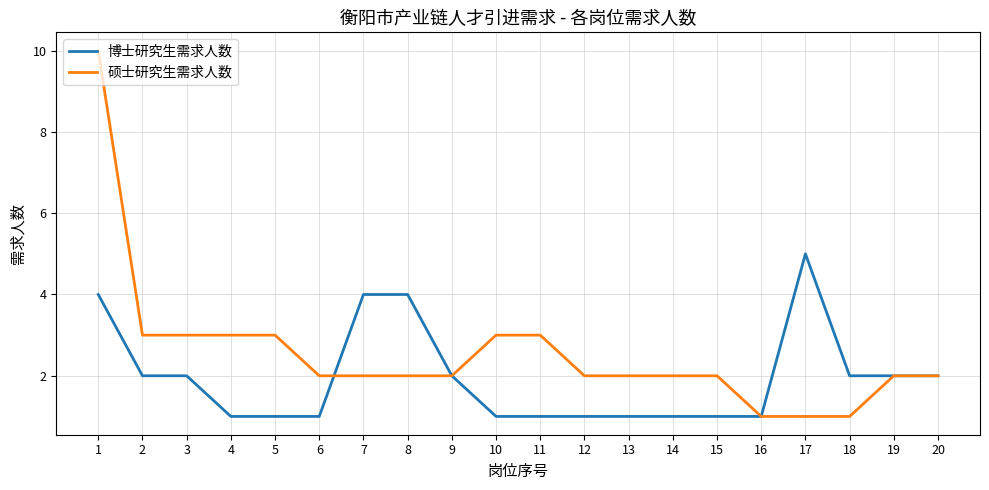

Does the chart display data point markers on the line(s)?

No